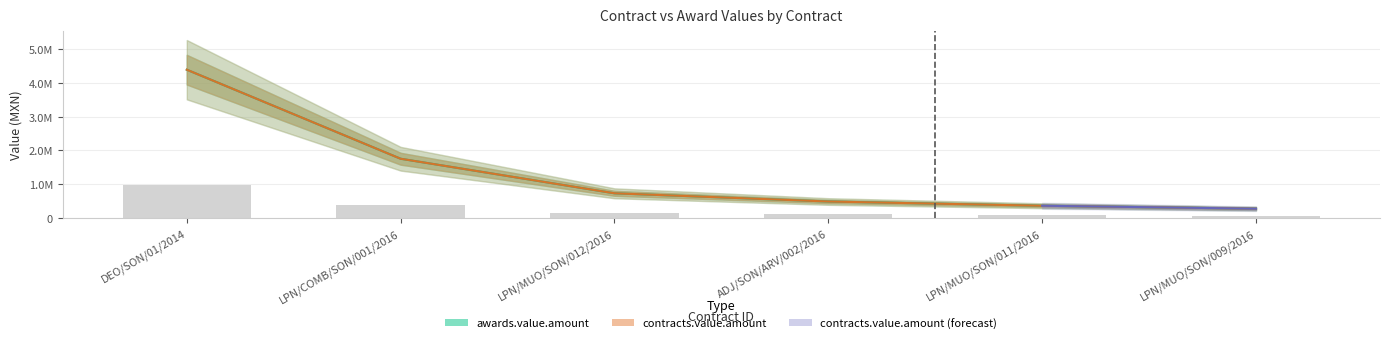

Which category has the highest value in the awards.value.amount series?

DEO/SON/01/2014